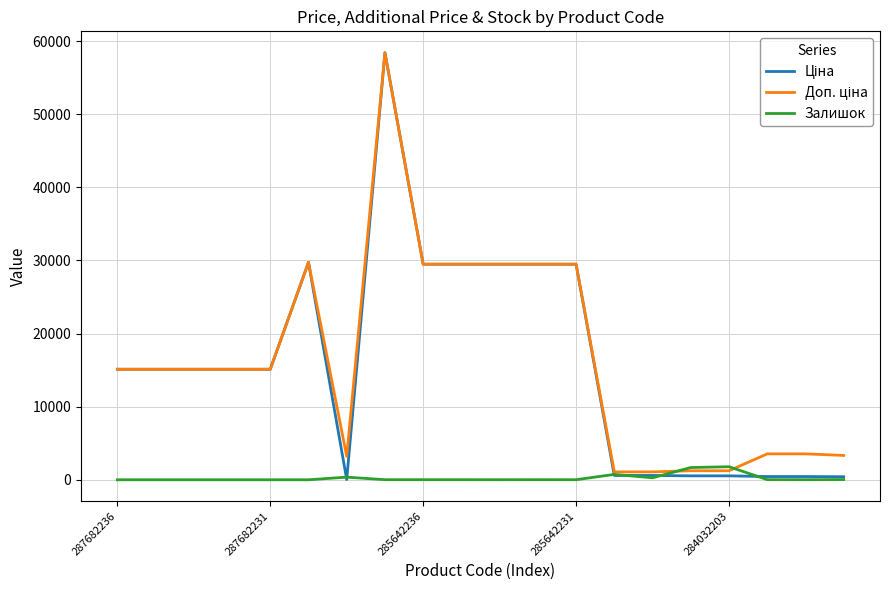

What is the maximum value shown in the chart?

58426.5